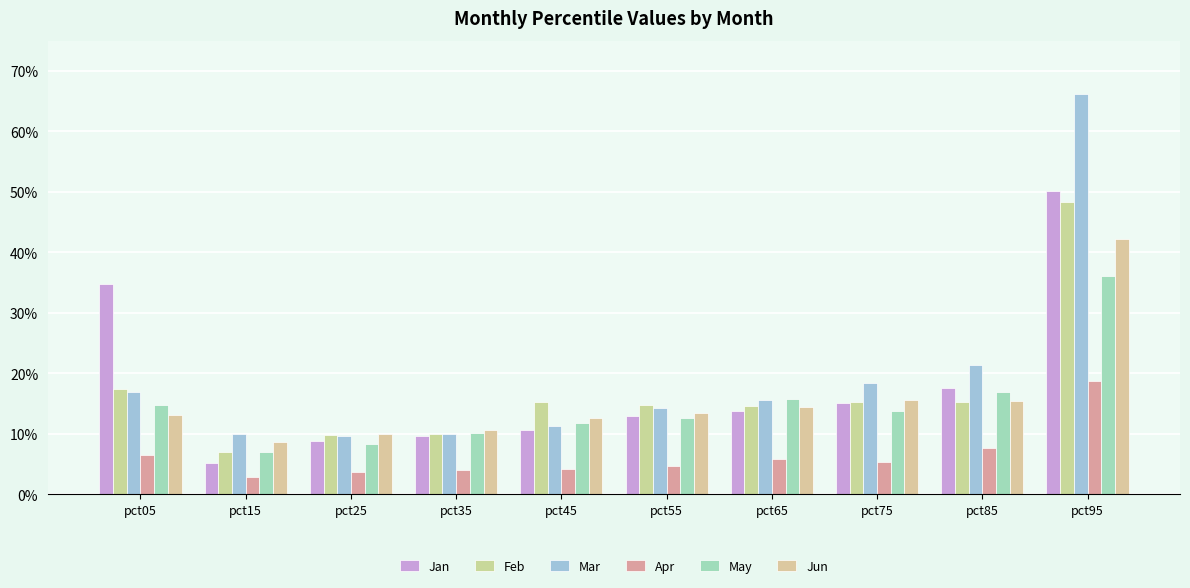

What is the highest value of the Jun series?

0.4